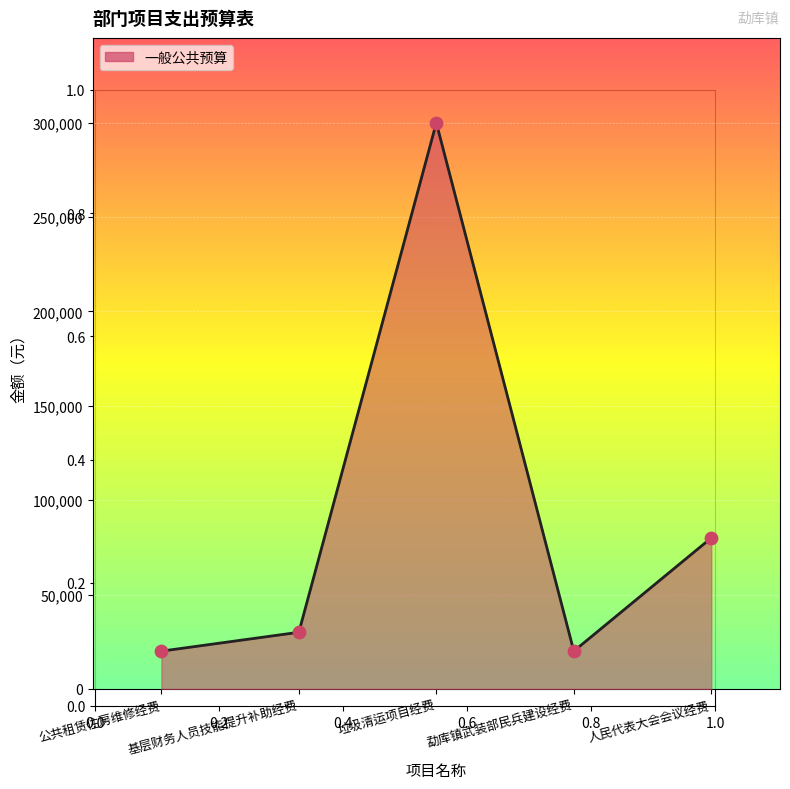

What is the change in value from 垃圾清运项目经费 to 勐库镇武装部民兵建设经费?

-280000